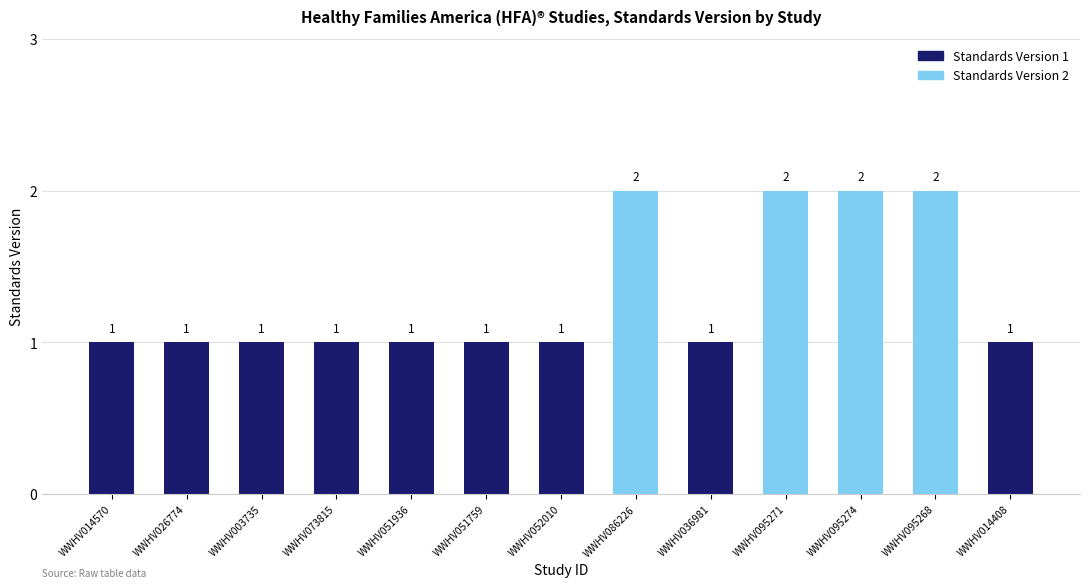

The value of Standards Version 1 at WWHV052010 is 1. True or false?

True